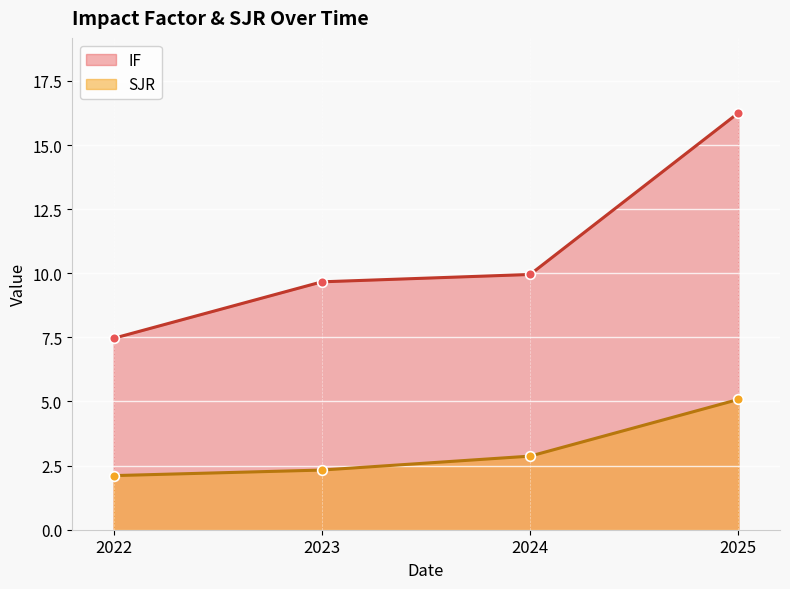

Count the number of categories in the chart.

4